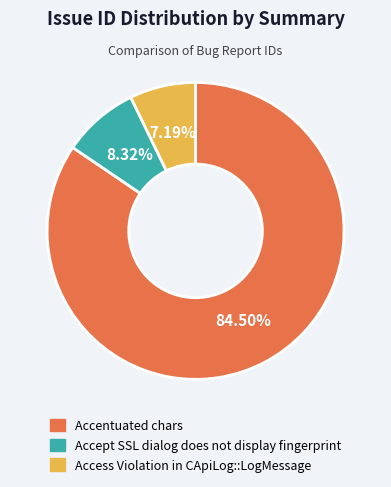

Is there any slice that represents more than half of the pie?

Yes